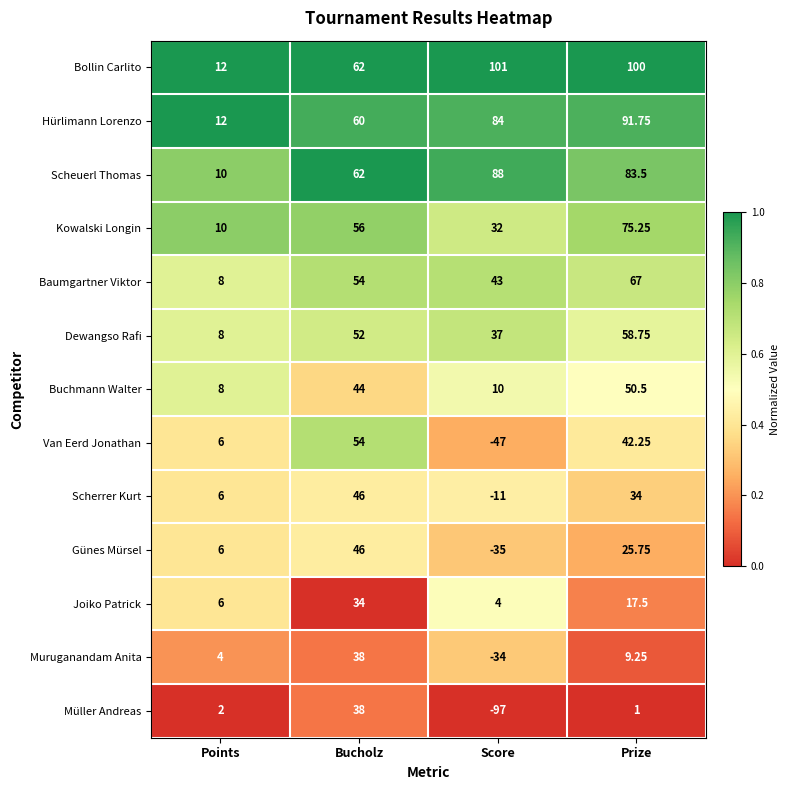

At which category does the chart reach its peak across all series?

Score